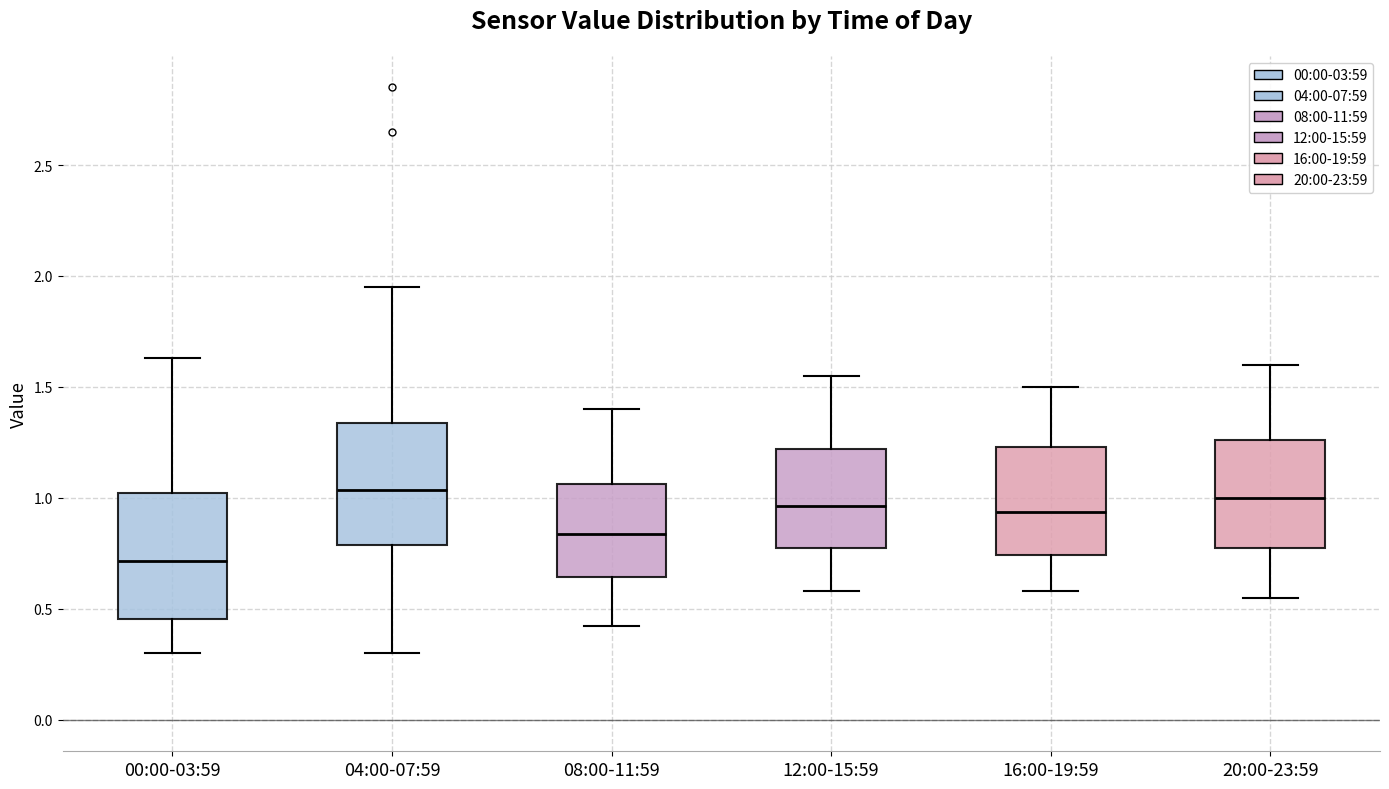

Where does the upper whisker of the box for 08:00-11:59 end on the y-axis? The values are not printed on the chart, so give them approximately, as read against the axis.

1.40